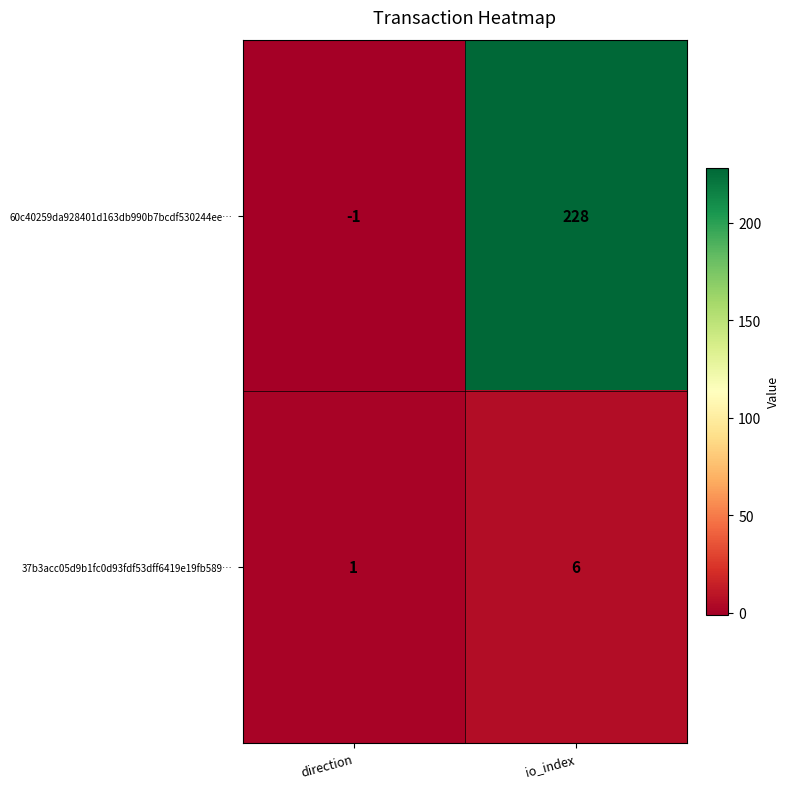

At which label is 37b3acc05d9b1fc0d93fdf53dff6419e19fb589… closest to 3?

direction